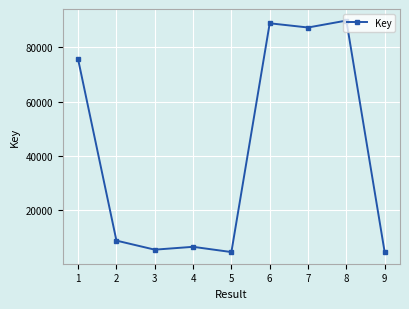

How many interior local peaks (higher than both neighbors) does the data have?

3